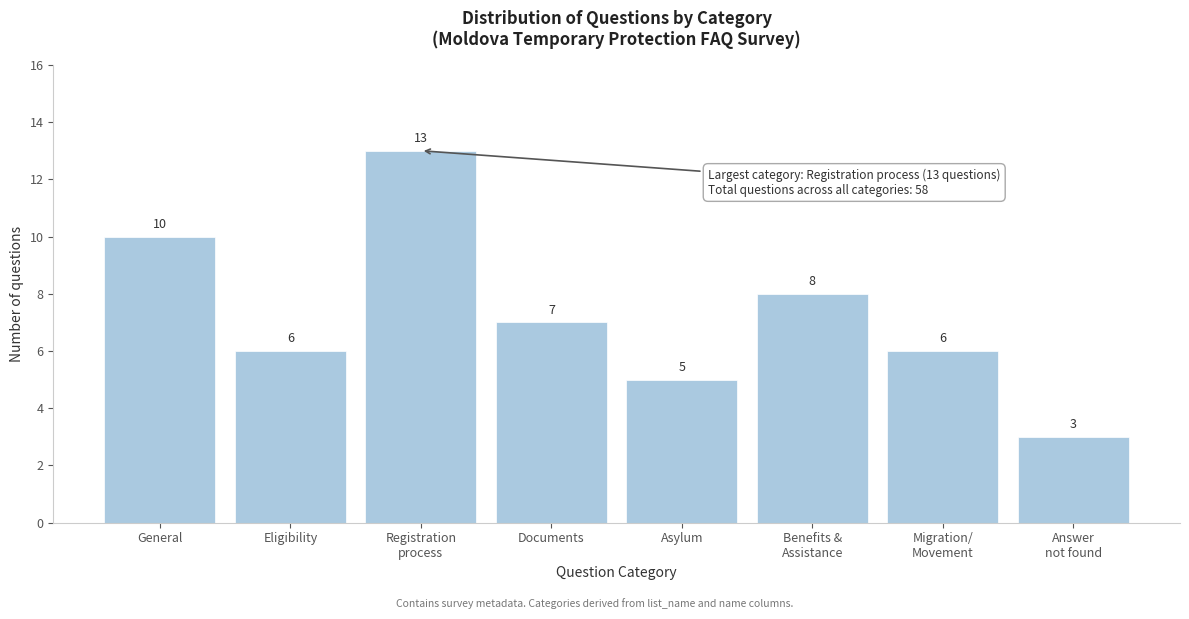

Reading left to right, extract all data points from this chart.

10	6	13	7	5	8	6	3